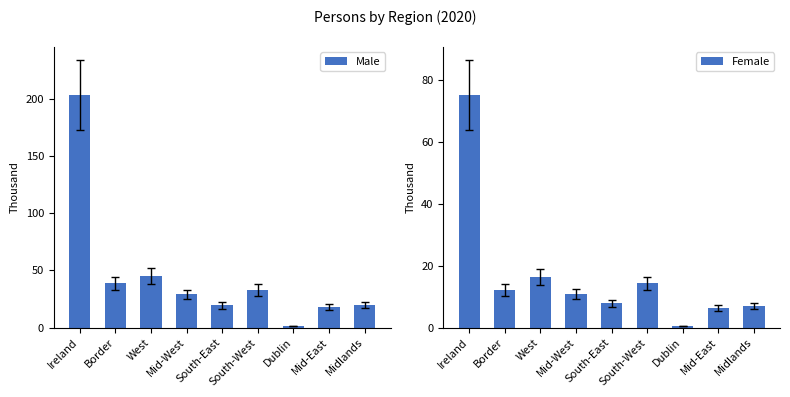

How many values in the Male series exceed 28?

5